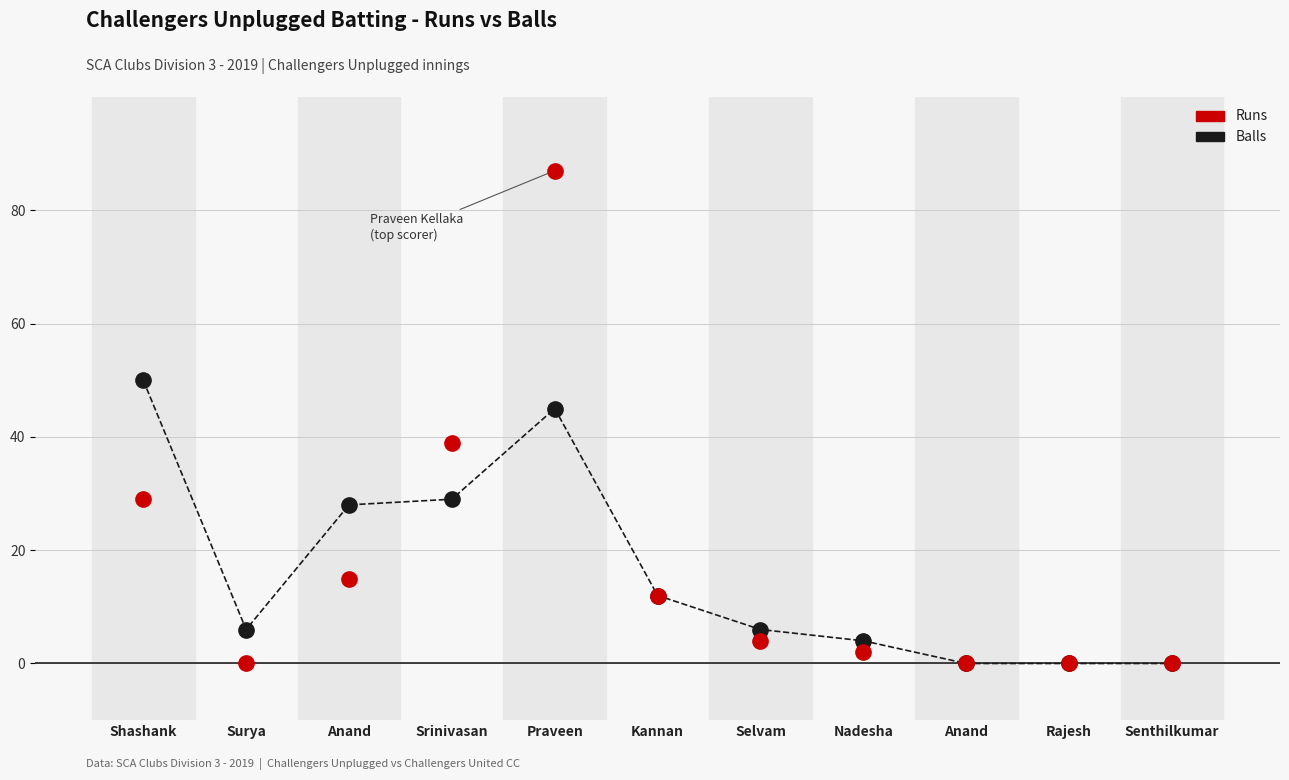

What is the maximum value shown in the chart?

87